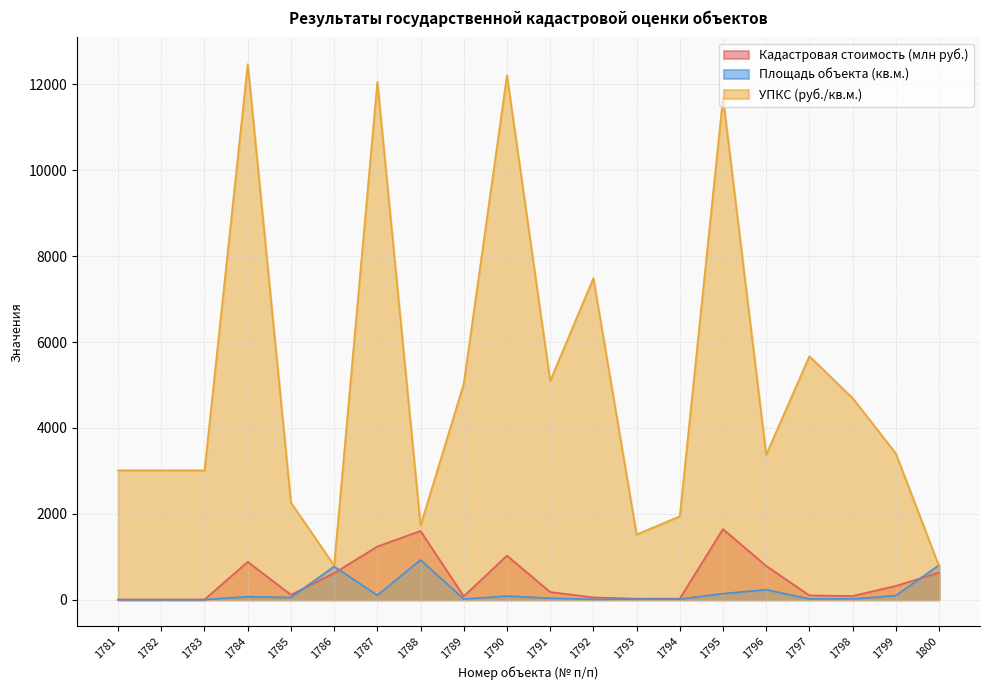

The Площадь объекта (кв.м.) series shows 15.7 at 1789. True or false?

True